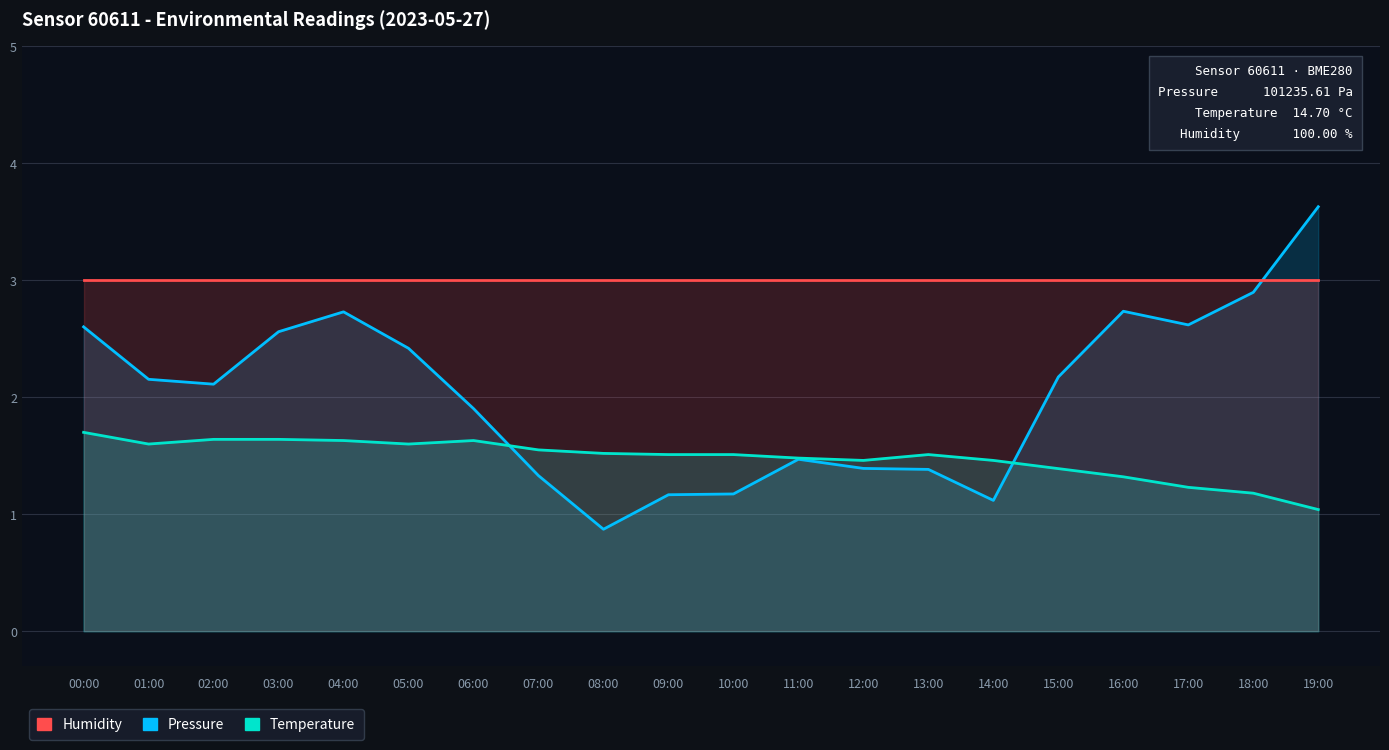

True or false: Humidity (normalized) and Temperature (normalized) intersect in this chart.

False